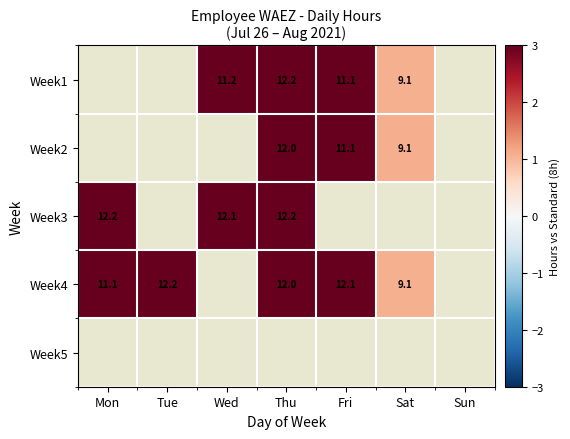

What is the spread (max minus min) of values at Fri?

1.0